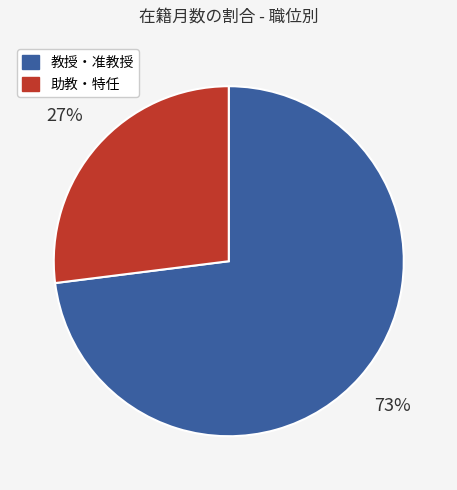

To the nearest percent, what is the difference between the largest and smallest slice percentages?

46%